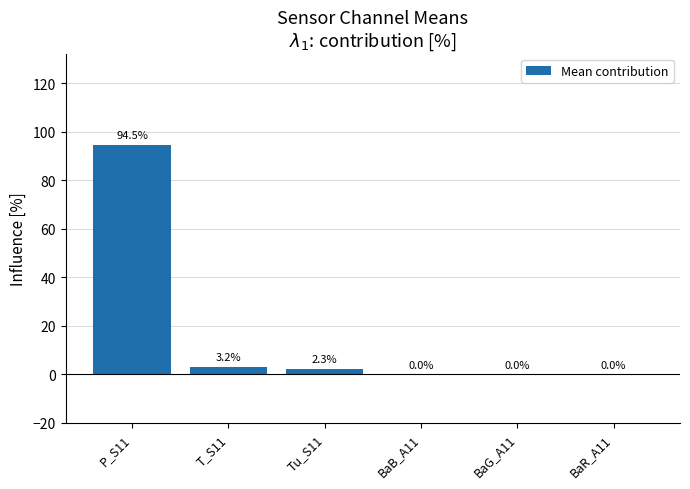

What is the greatest value displayed?

94.5